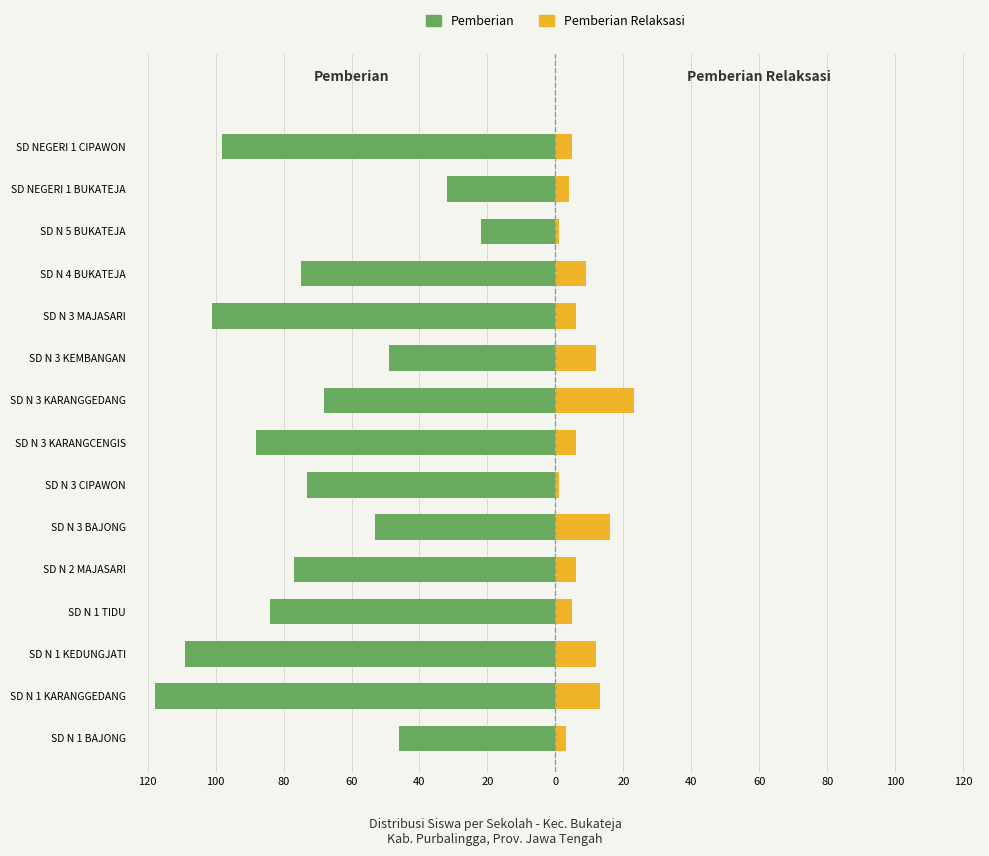

How many categories are shown in the chart?

15